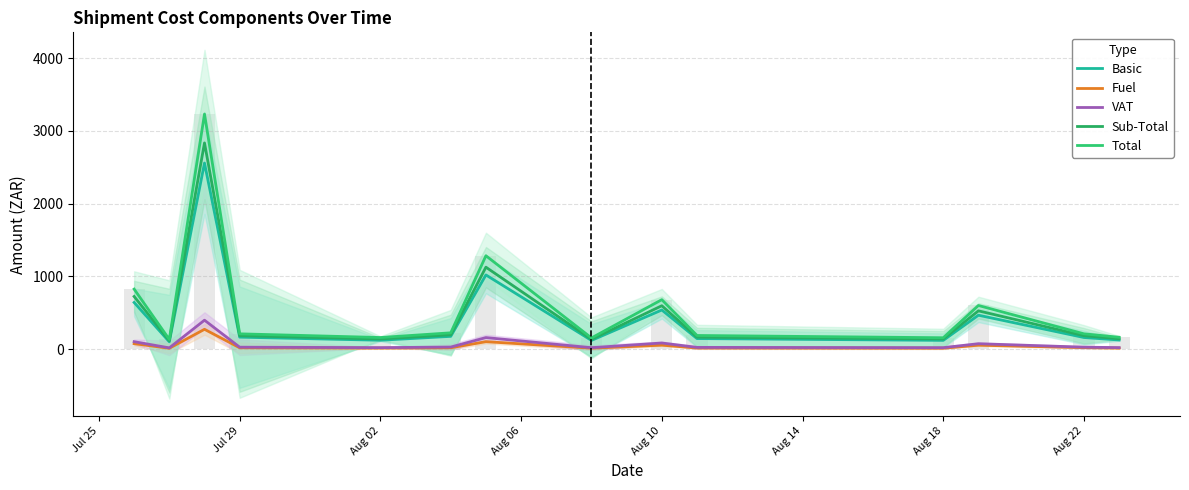

What is the minimum value shown in the chart?

10.6